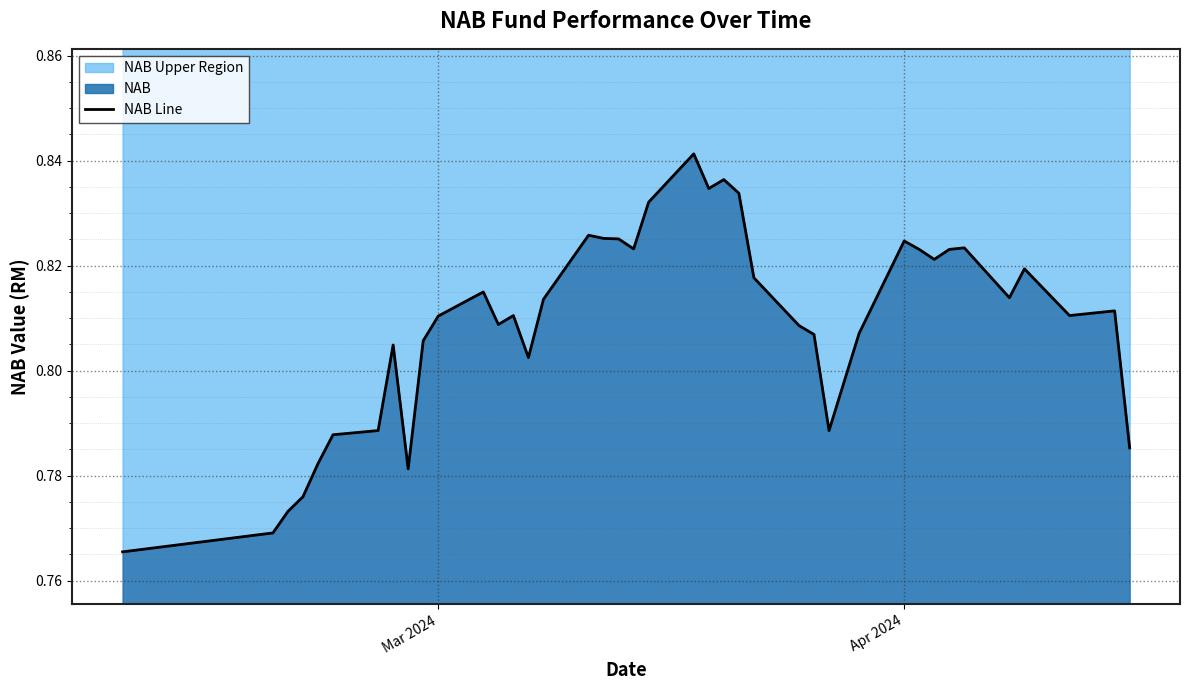

What is the greatest value displayed?

0.8